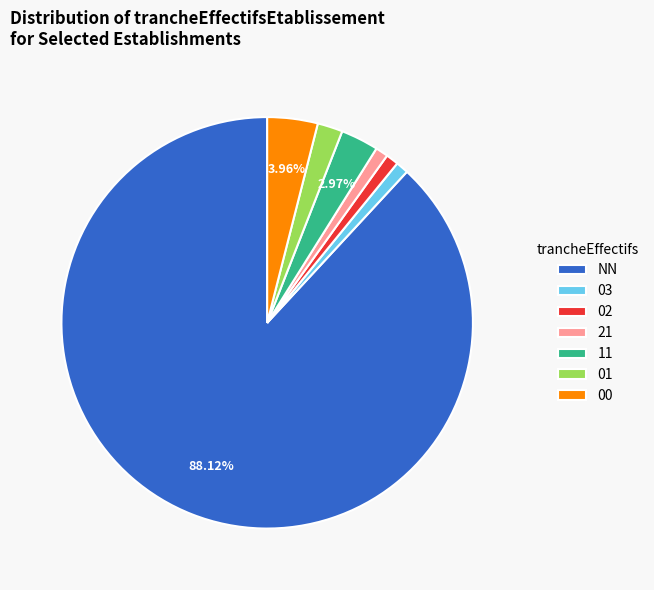

Does NN represent more than half of the total?

Yes